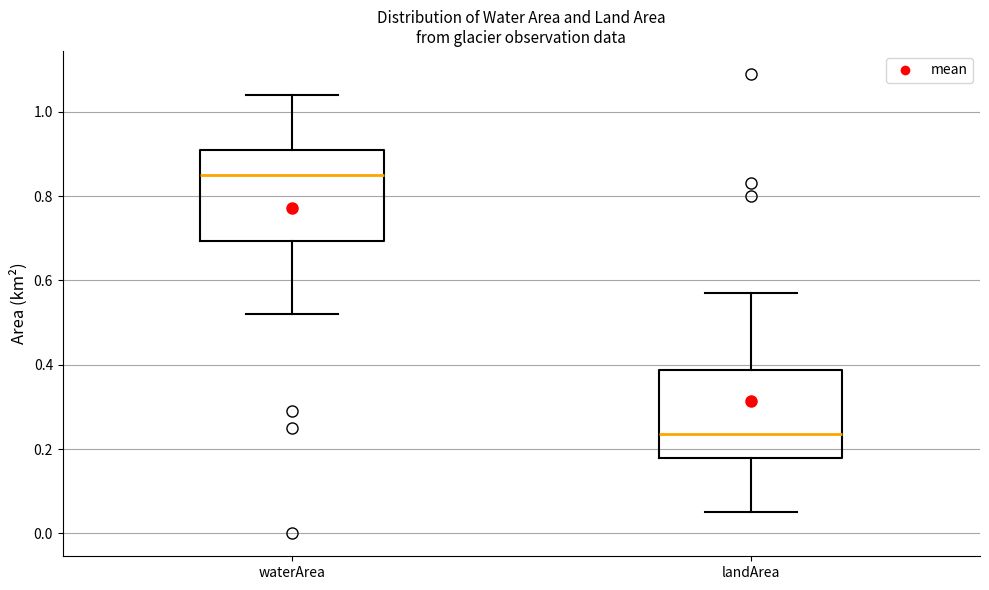

Reading left to right, transcribe this box plot: for each box, give where its median line is, the range the box spans, and where its two whiskers end, as read against the y-axis. The values are not printed on the chart, so give them approximately, as read against the axis.

waterArea: median 0.86, box 0.70 to 0.92, whiskers 0.52 to 1.04
landArea: median 0.24, box 0.18 to 0.38, whiskers 0.06 to 0.58